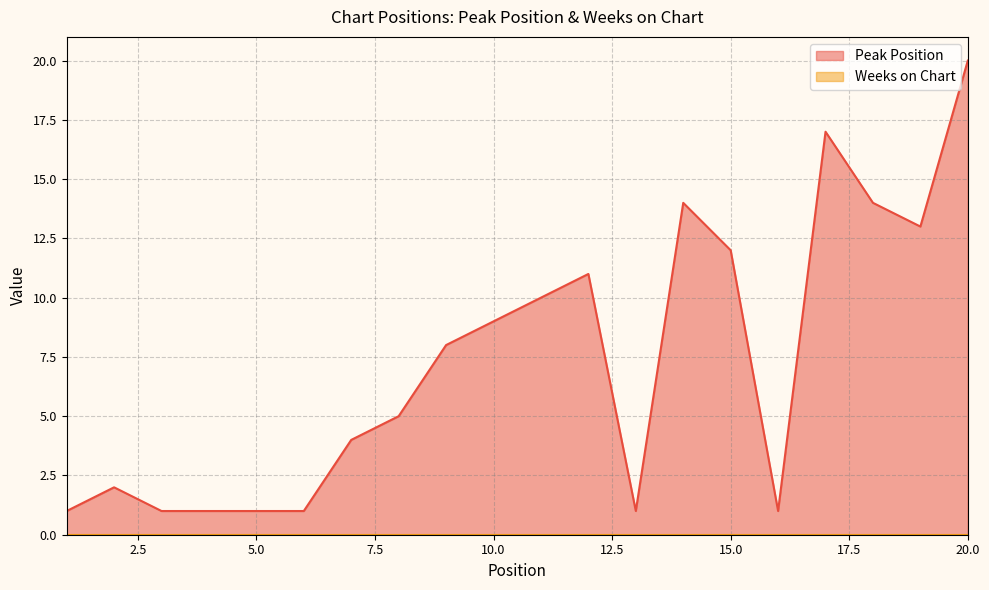

The value at 9 is 8. True or false?

True